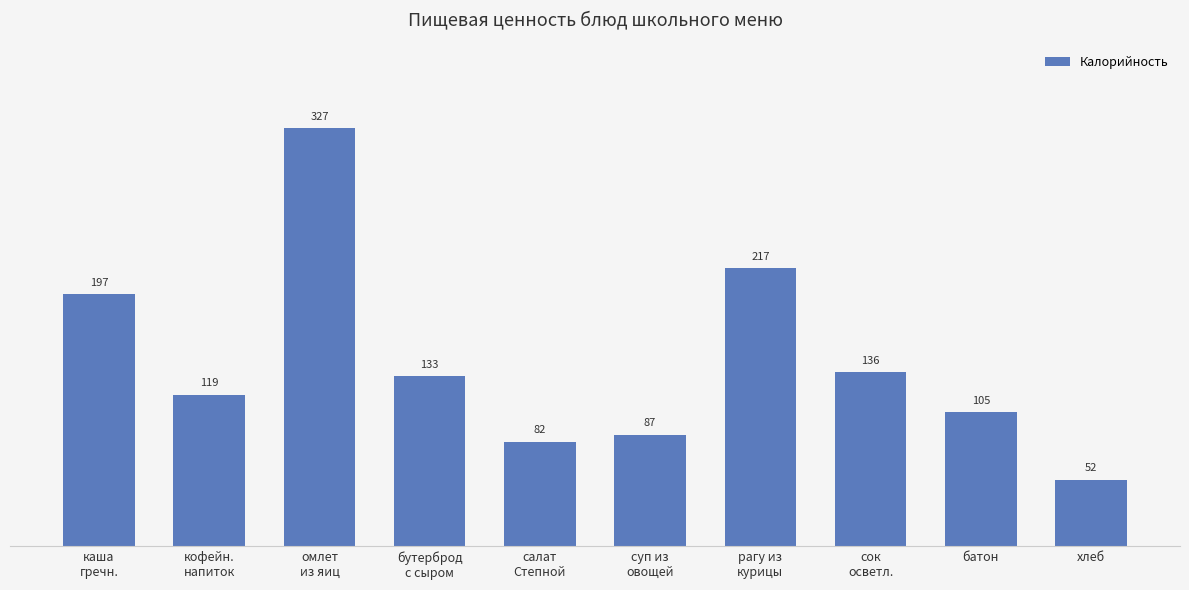

What is the value of the 4th bar from the left?

133.0